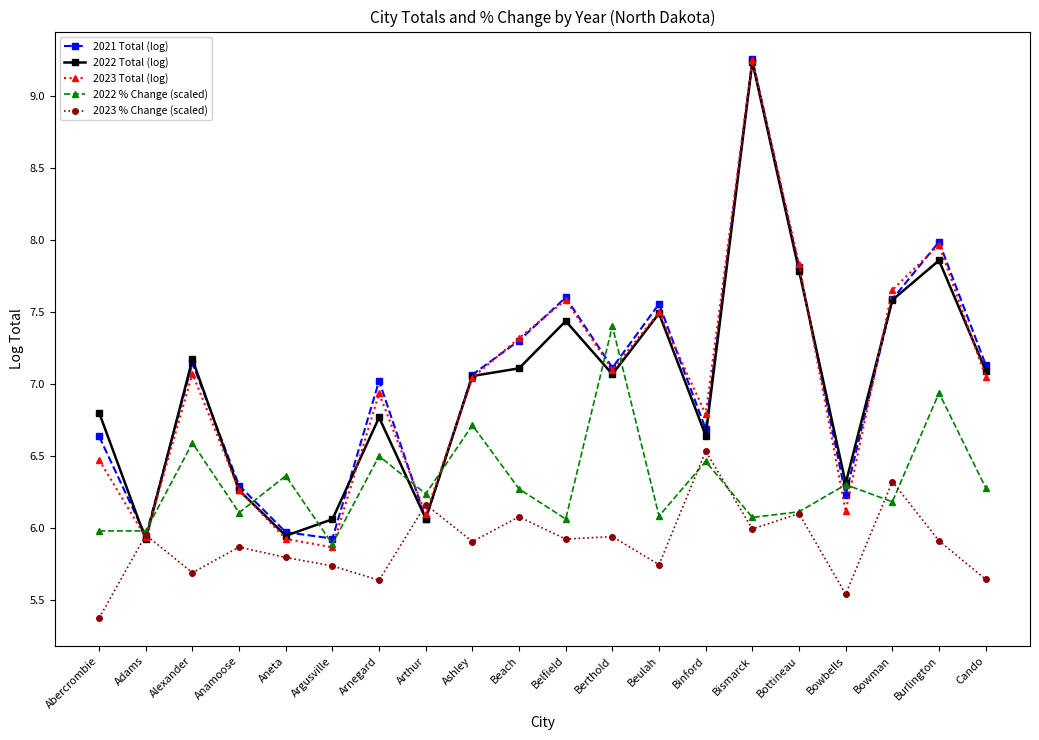

True or false: 2022 % Change (scaled) has a value of 3.6 at Anamoose.

False